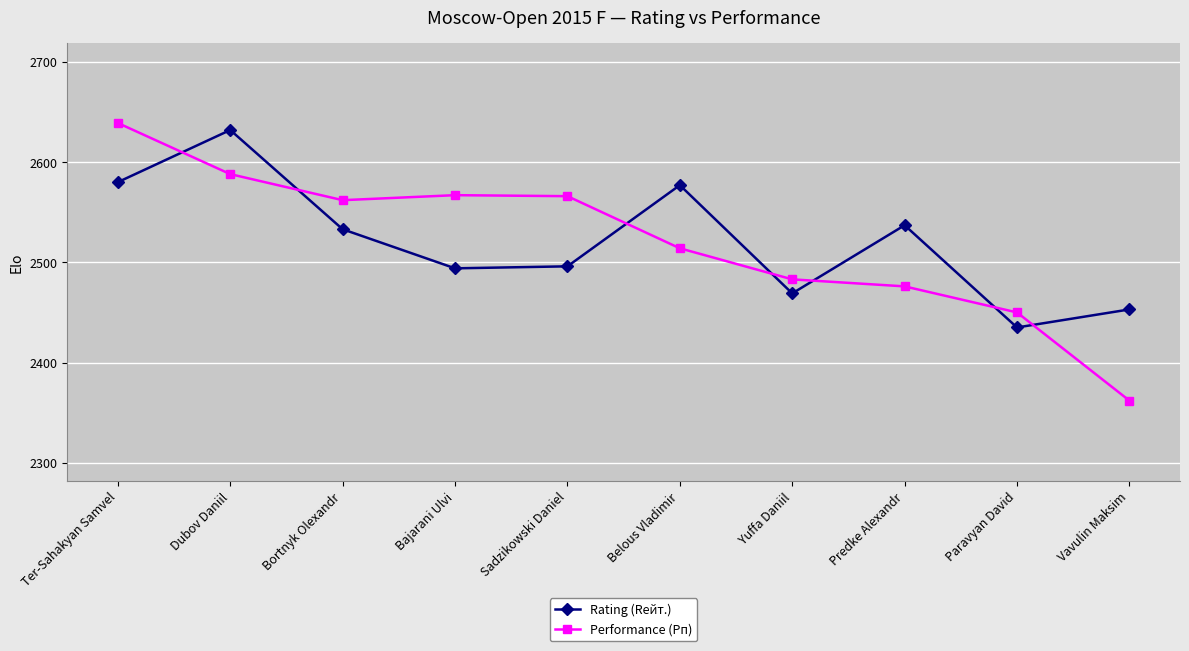

At which label does Performance (Рп) reach its minimum?

Vavulin Maksim